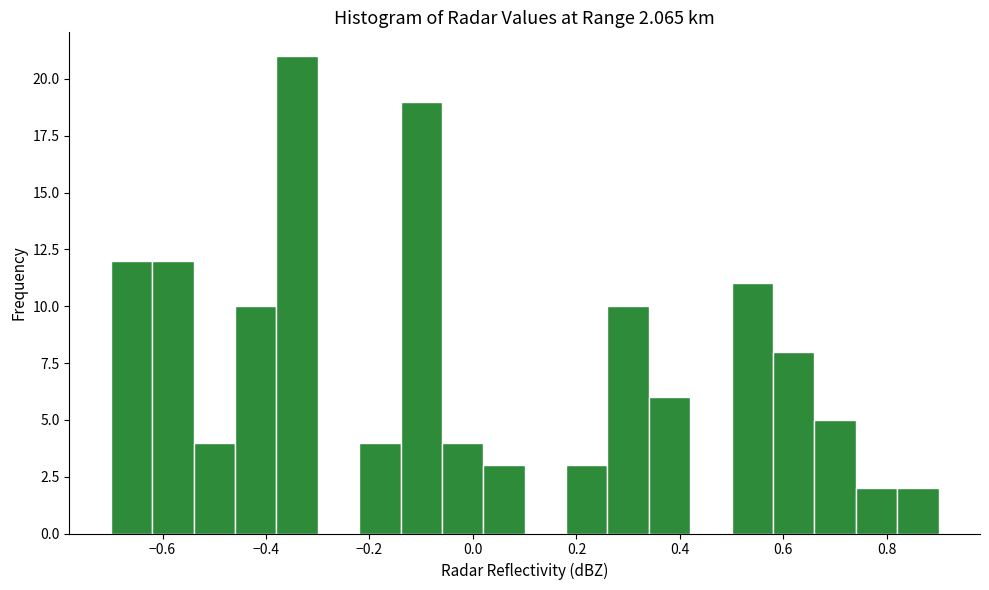

How tall is the bar that spans 0.66 to 0.74 on the x-axis? The values are not printed on the chart, so give them approximately, as read against the axis.

5